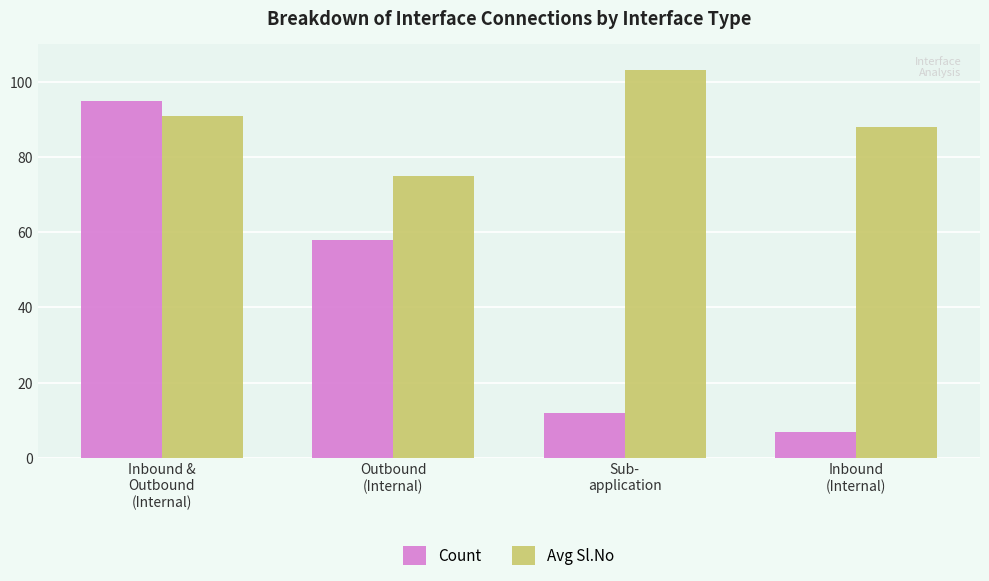

What is the sum of the Count values at Outbound
(Internal) and Inbound
(Internal)?

65